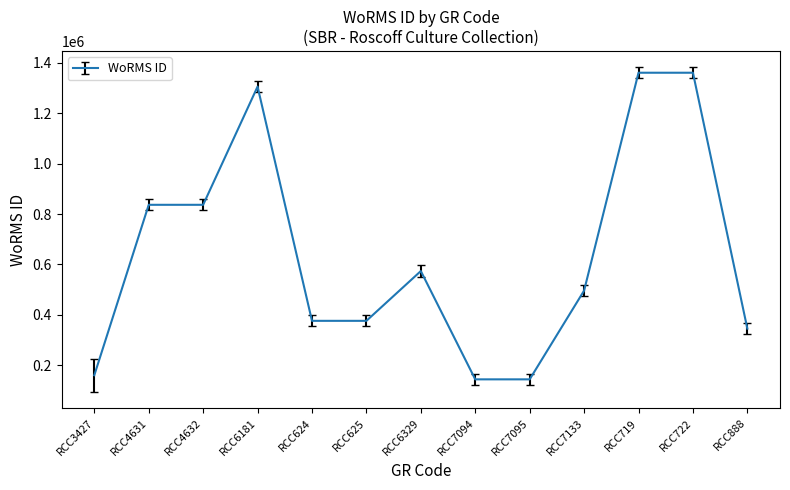

What is the ratio of the value at RCC722 to the value at RCC3427?

8.5